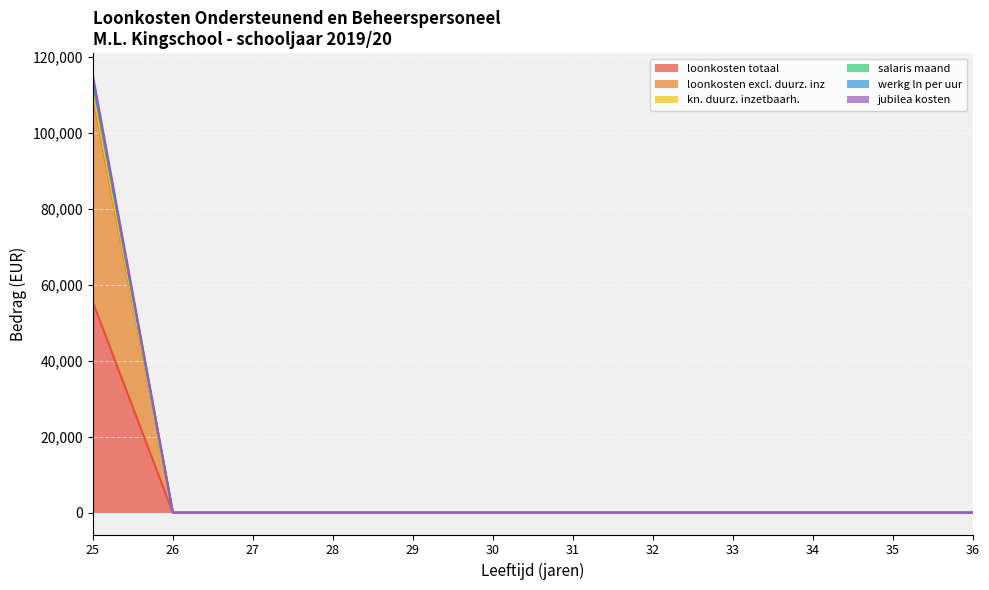

The werkg ln per uur series shows -72238.7 at 34. True or false?

False